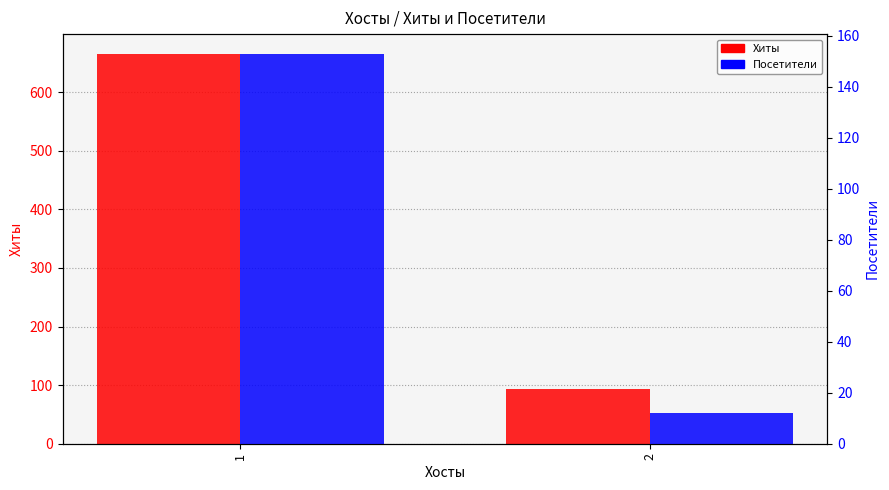

What is the smallest value displayed?

12